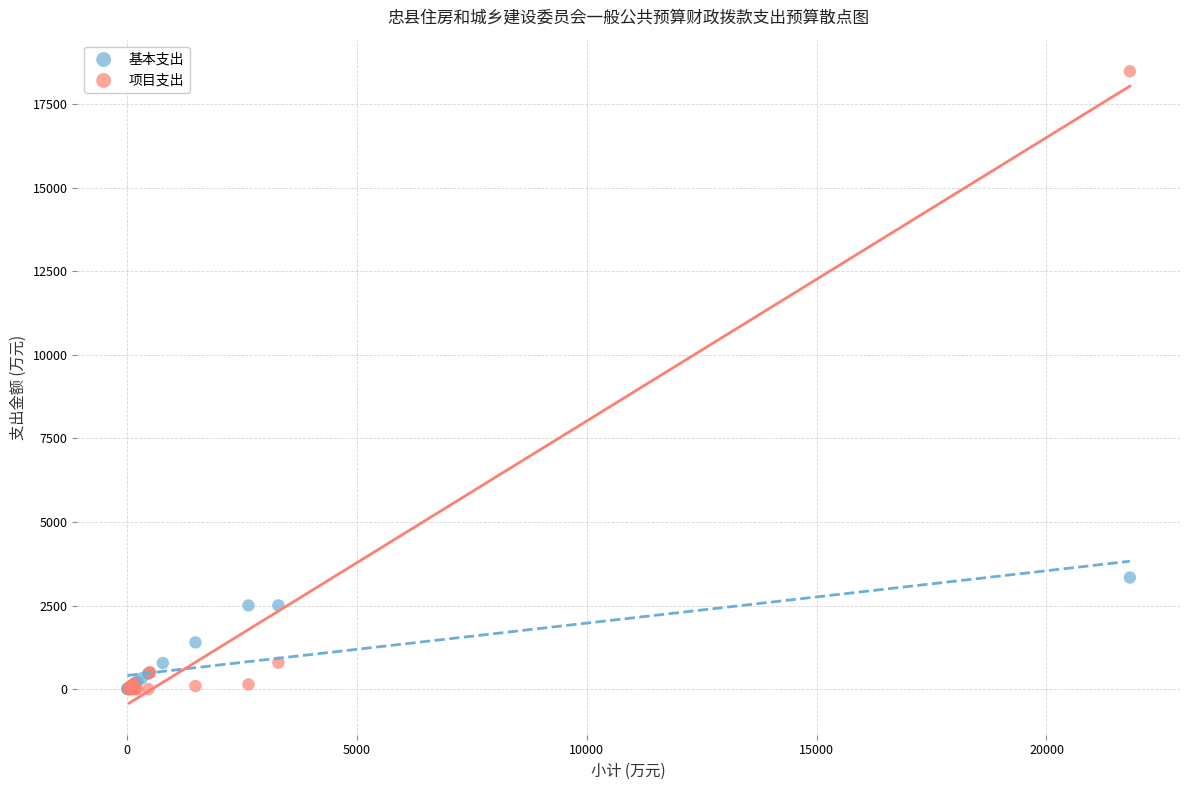

Which series has the widest spread of Y values?

项目支出